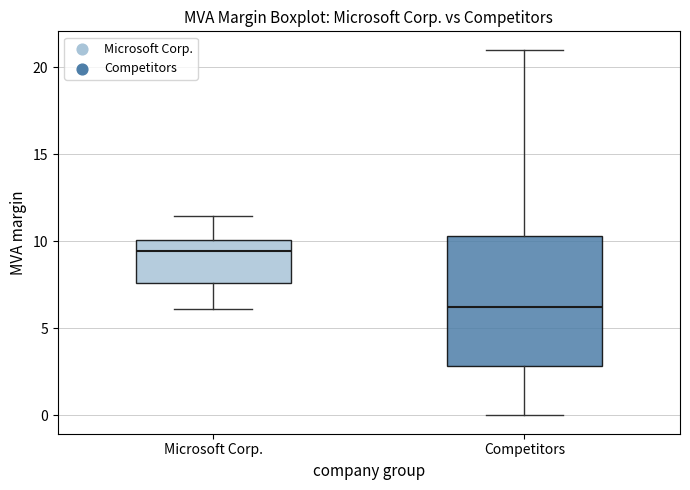

Comparing the boxes themselves (not the whiskers), which one is the tallest?

Competitors